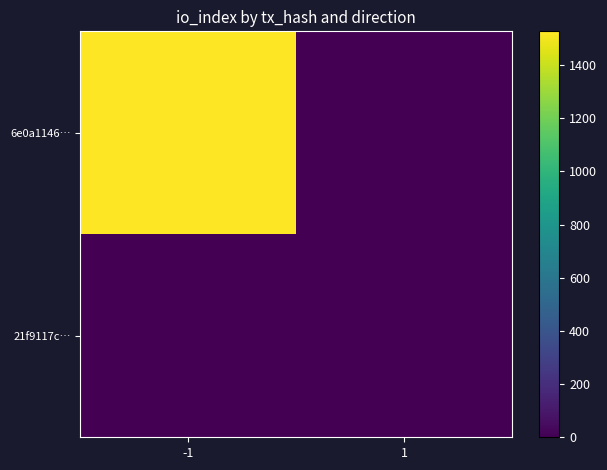

At -1, list the series in order from largest to smallest.

6e0a1146…, 21f9117c…